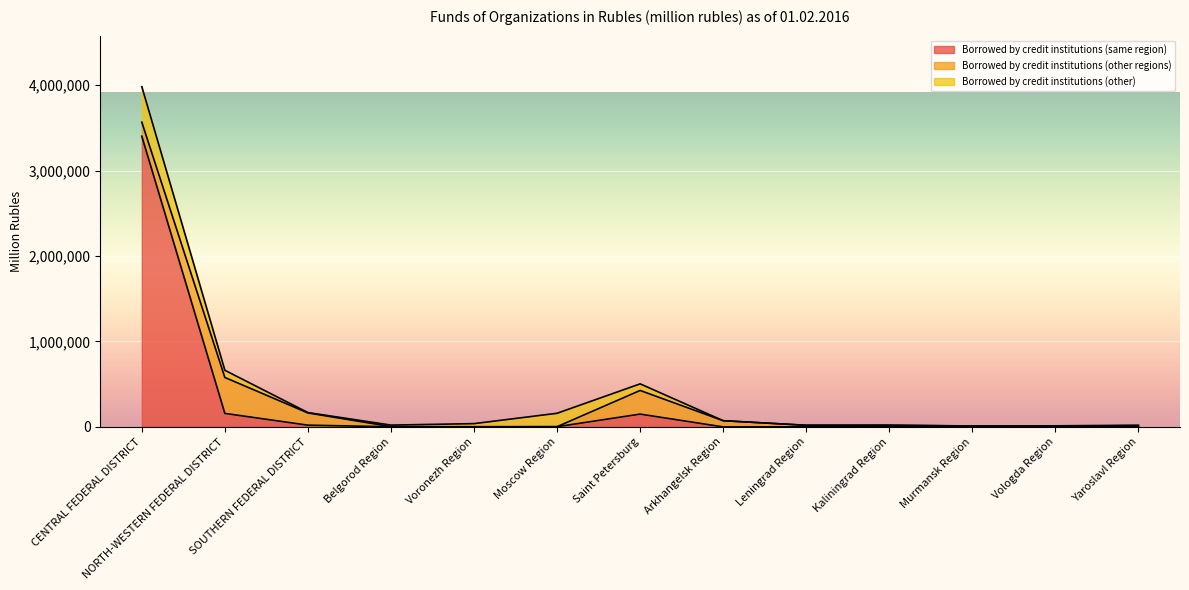

What is the label of the 8th point from the left?

Arkhangelsk Region